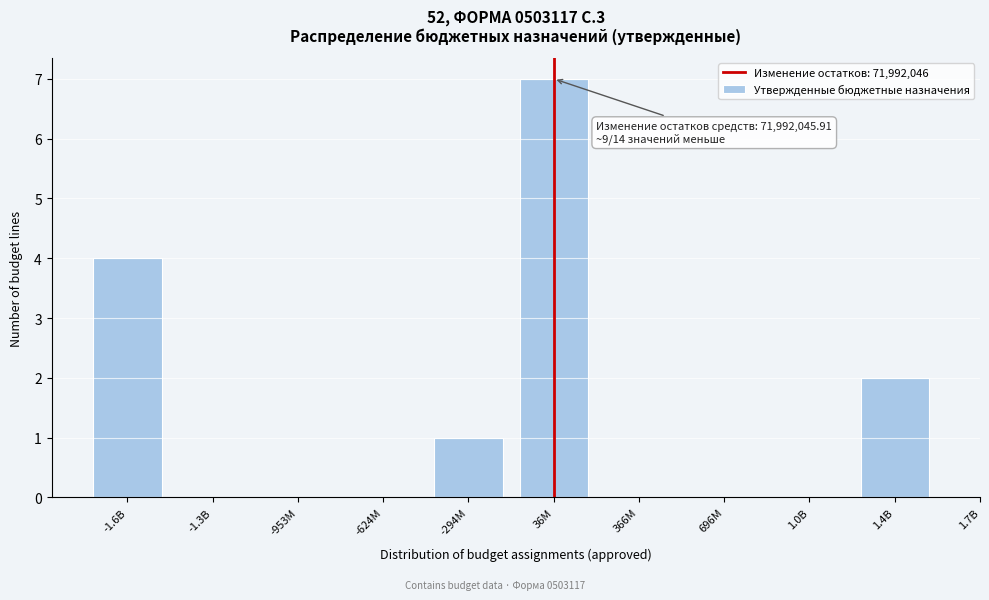

Which label corresponds to the largest value in the chart?

36M